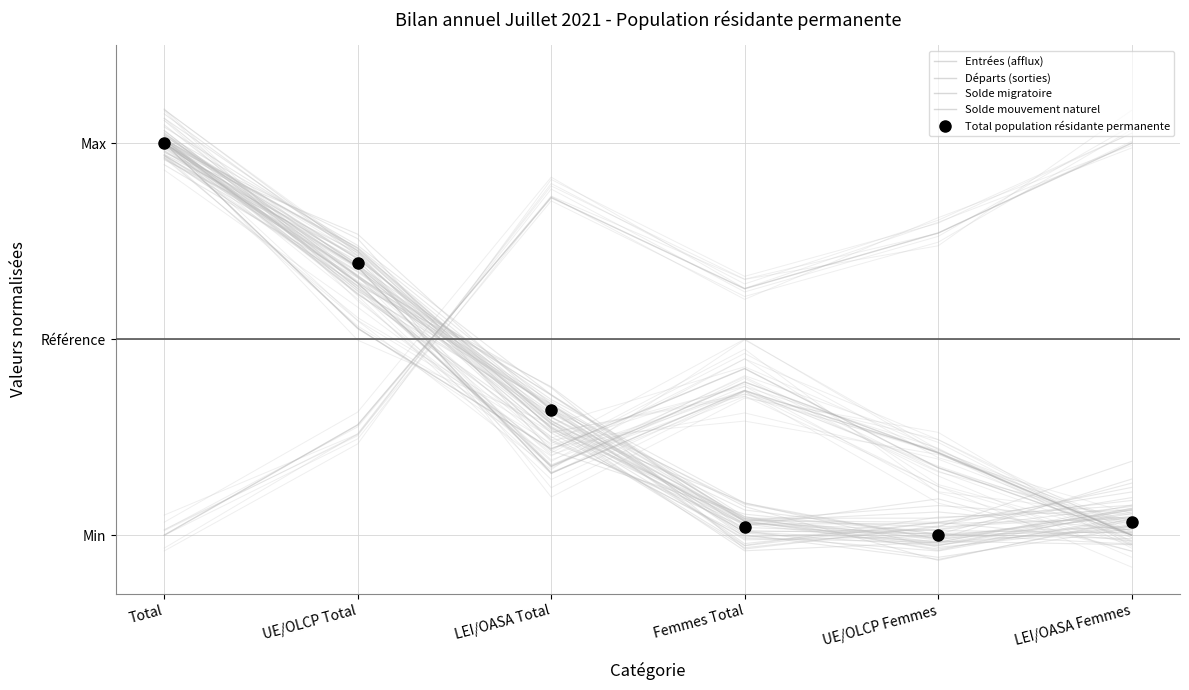

Is it true that Solde mouvement naturel equals 1.0 at Total?

True